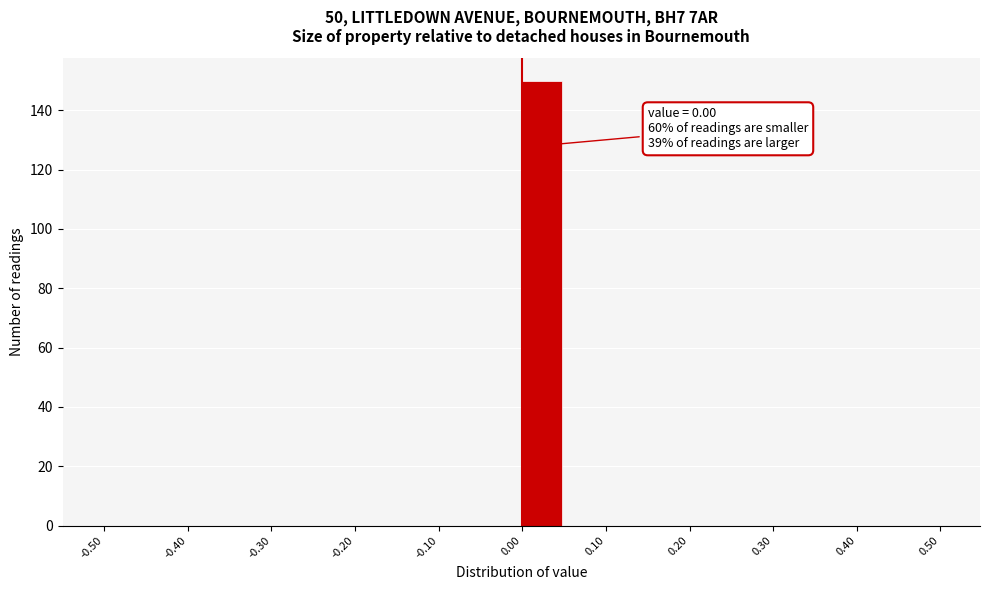

Which range on the x-axis has the tallest bar?

0.00 to 0.05